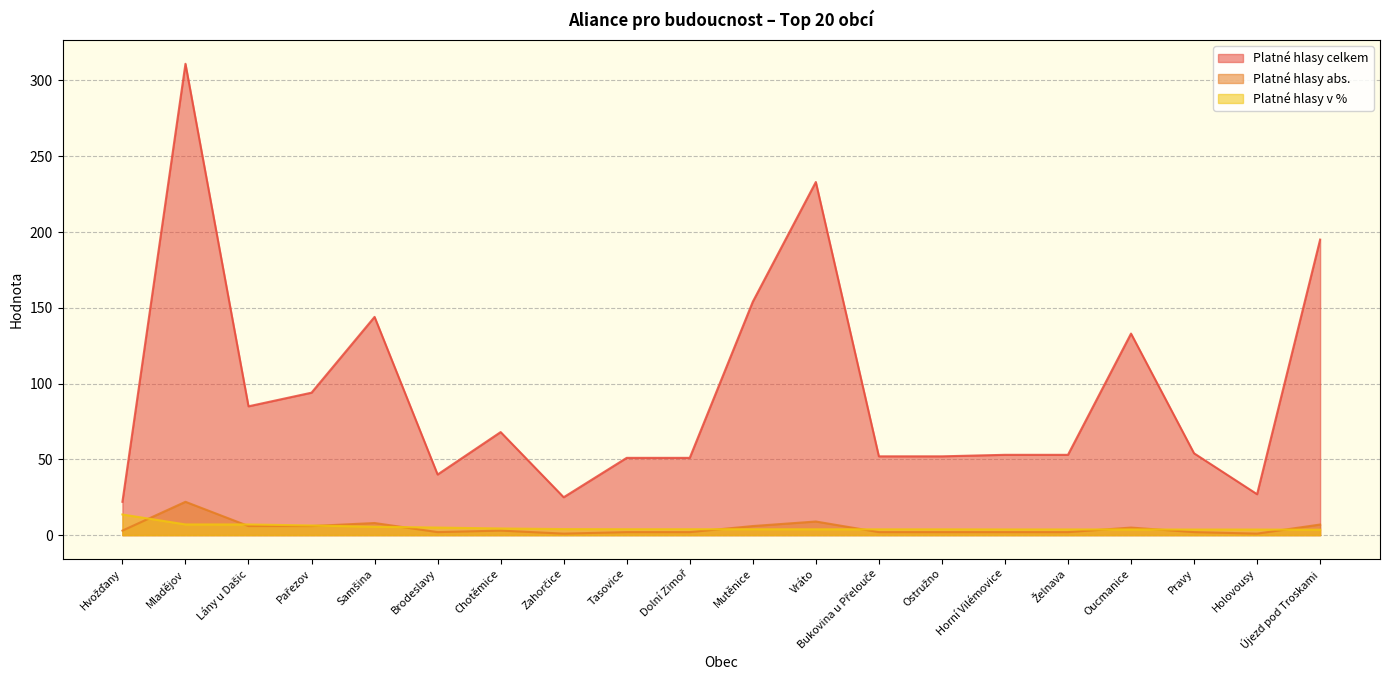

True or false: Platné hlasy celkem and Platné hlasy abs. cross at least once.

False